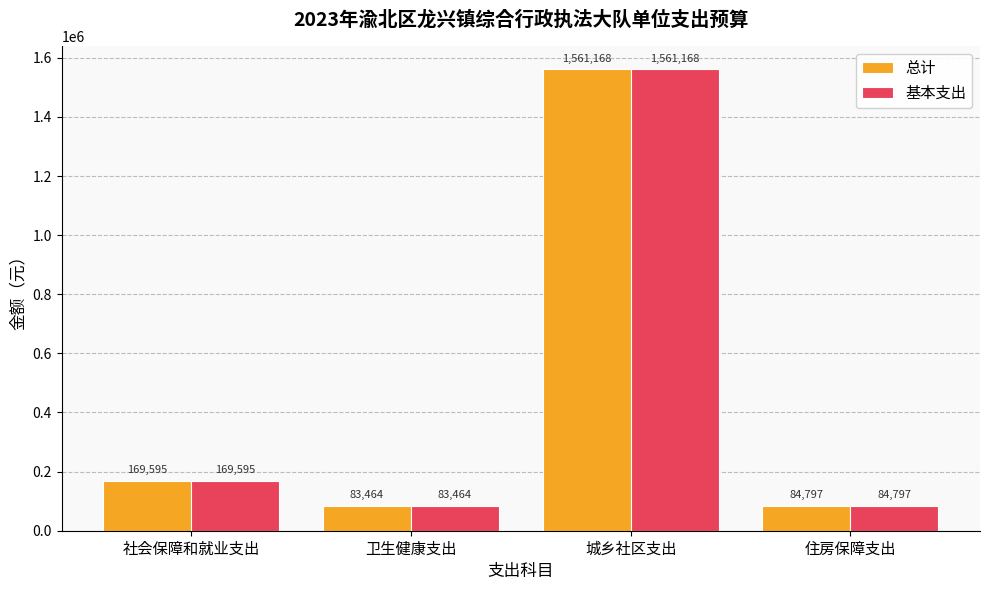

At which category is the sum across all series the highest?

城乡社区支出